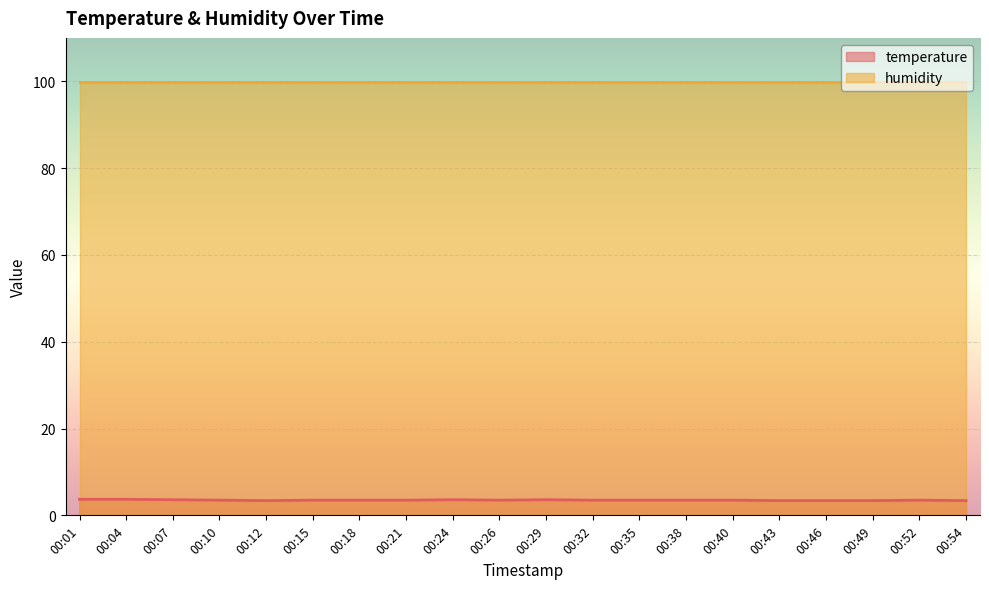

True or false: the data shows 6.0 at 00:32.

False